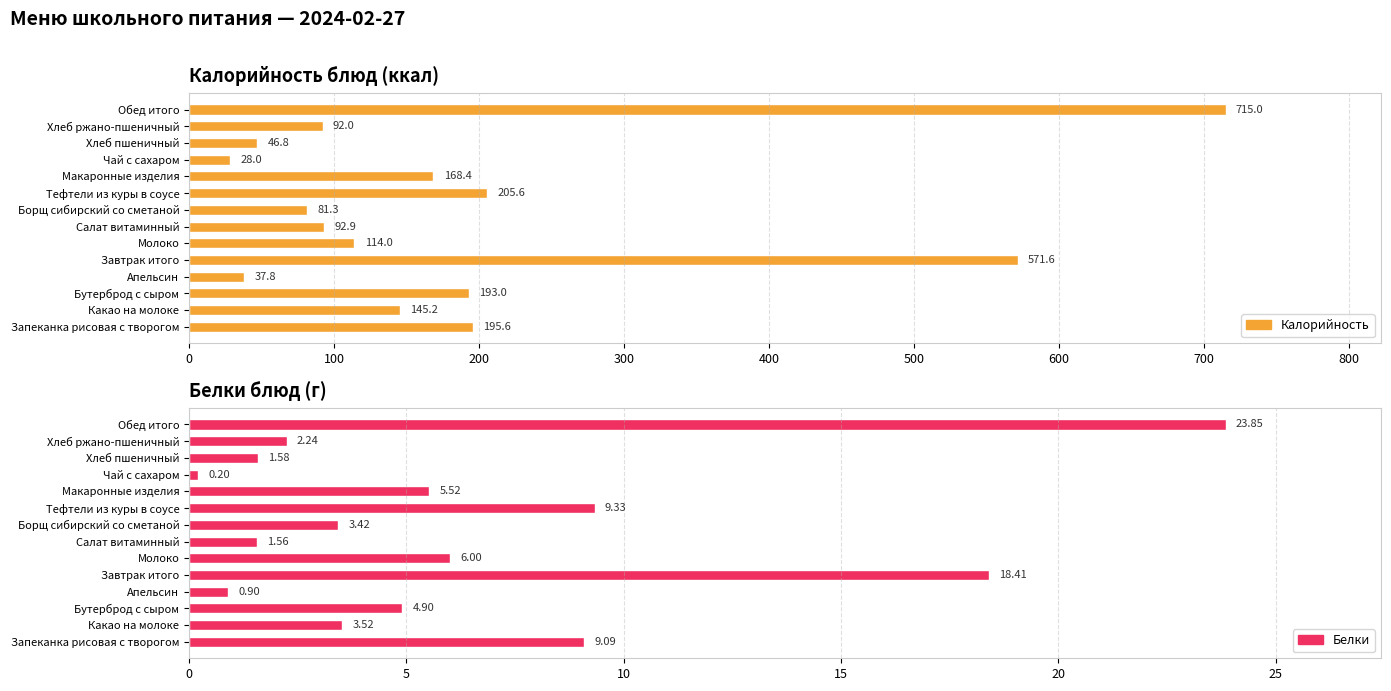

What is the average value of the Белки series?

6.5